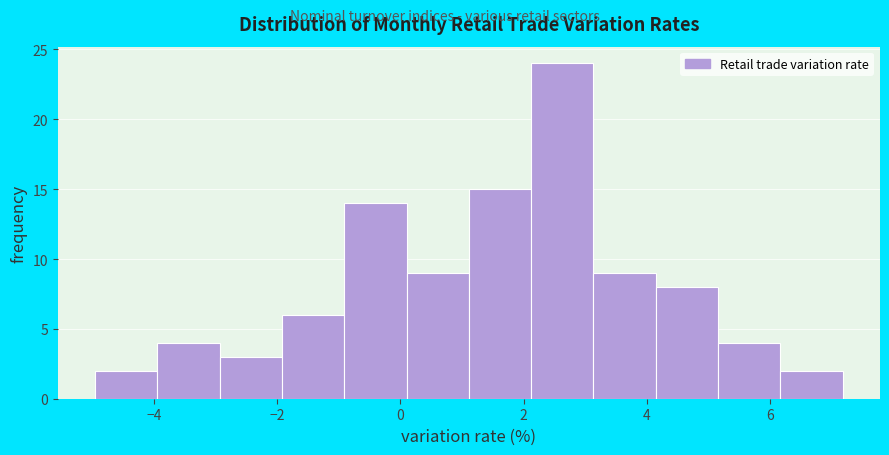

Reading left to right, transcribe this chart: for each bar, give the range it covers on the x-axis and its height. Neither the bar edges nor the heights are printed on the chart, so give them approximately, as read against the axes.

-5.0 to -4.0: 2
-4.0 to -3.0: 4
-3.0 to -2.0: 3
-2.0 to -1.0: 6
-1.0 to 0.2: 14
0.2 to 1.2: 9
1.2 to 2.2: 15
2.2 to 3.2: 24
3.2 to 4.2: 9
4.2 to 5.2: 8
5.2 to 6.2: 4
6.2 to 7.2: 2